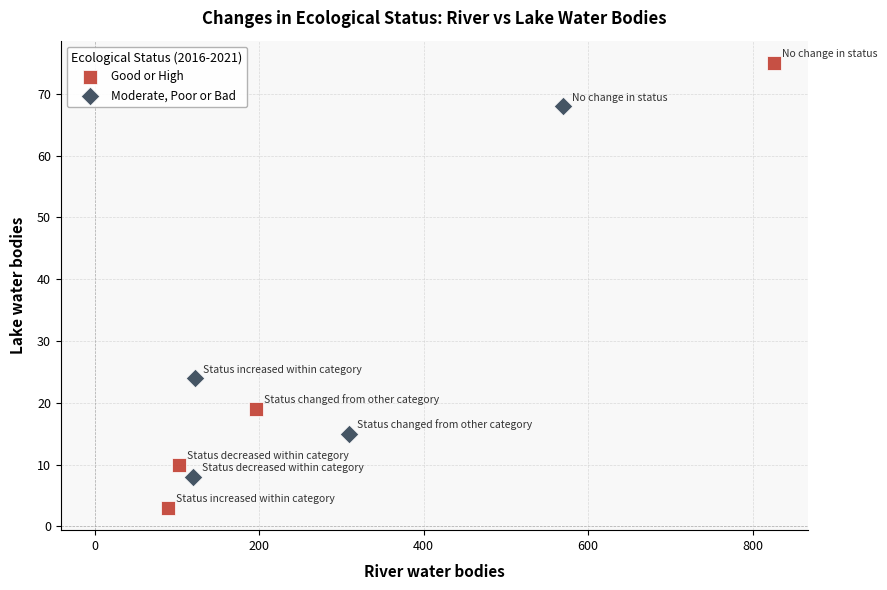

Which series contains the highest Y value?

Good or High